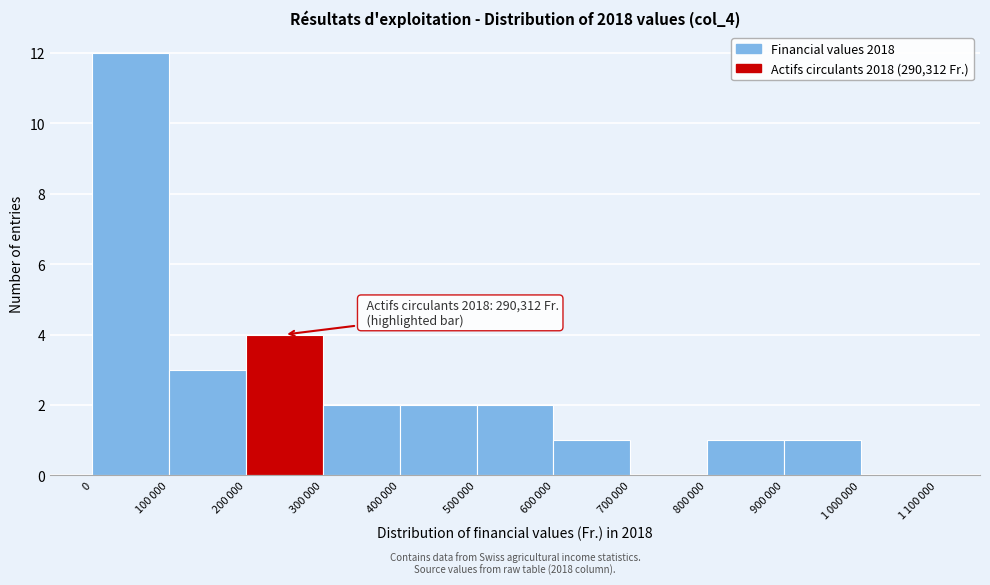

What is the maximum value shown in the chart?

12